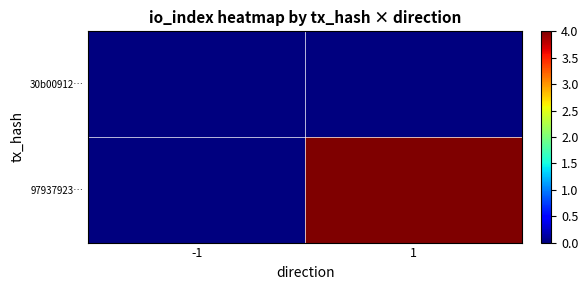

Which series has the widest spread of values?

97937923…